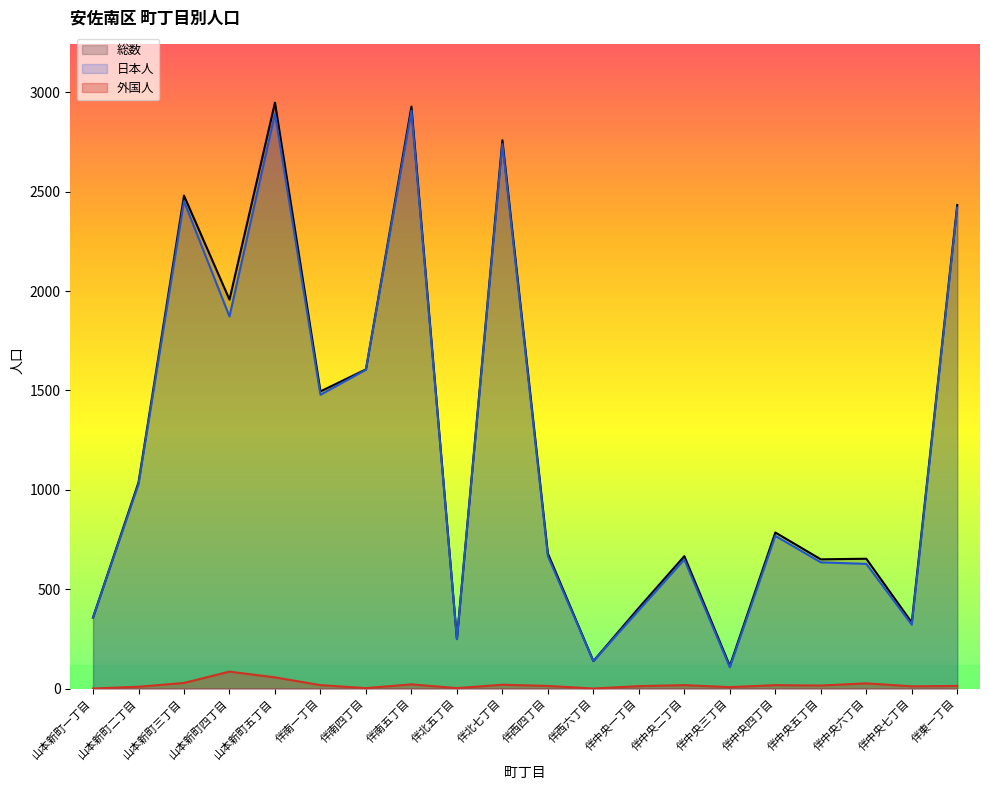

What is the value of the 日本人 point at the 9th from the left?

248